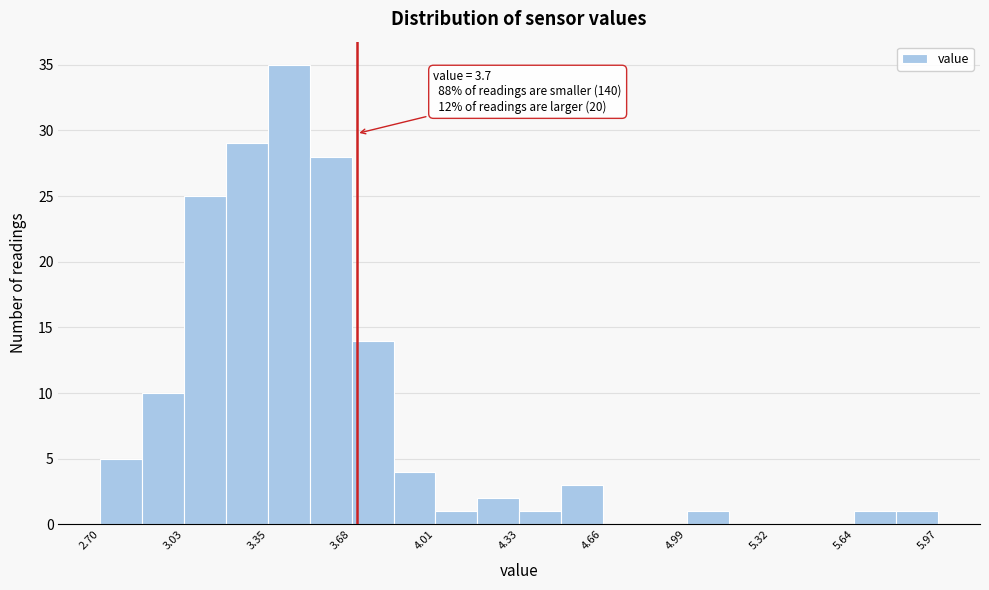

Read against the x-axis, roughly where is the centre of the tallest bar?

3.45